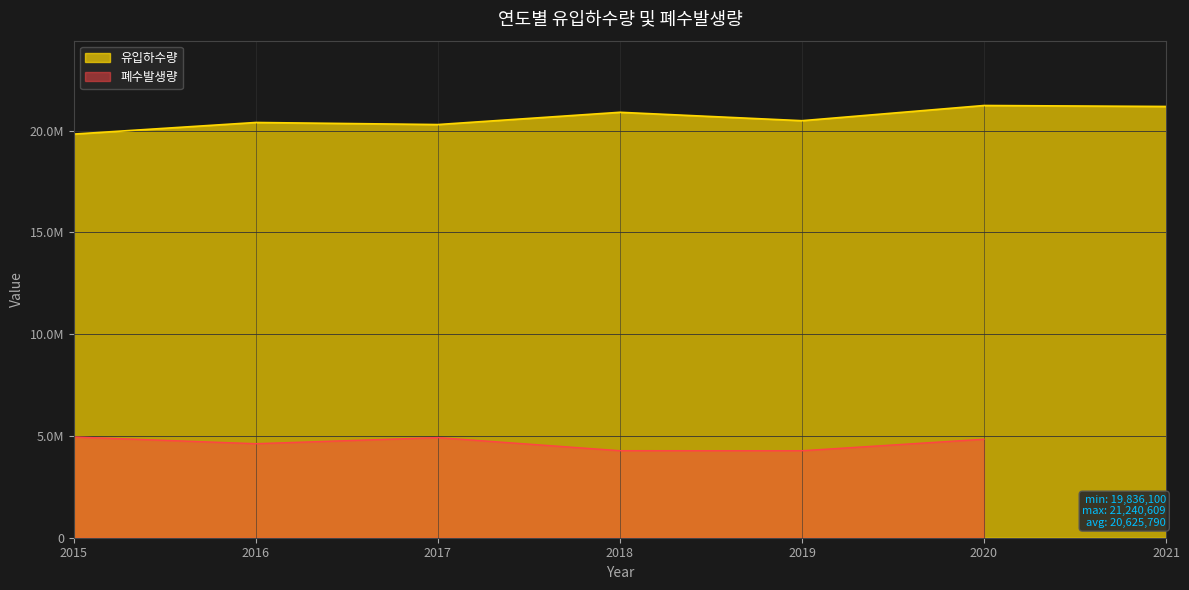

Reading left to right, list all the values displayed in this chart.

2015=19836099.7	2016=20405884.7	2017=20304381.7	2018=20906964.4	2019=20493901.7	2020=21240609.2	2021=21192687.8